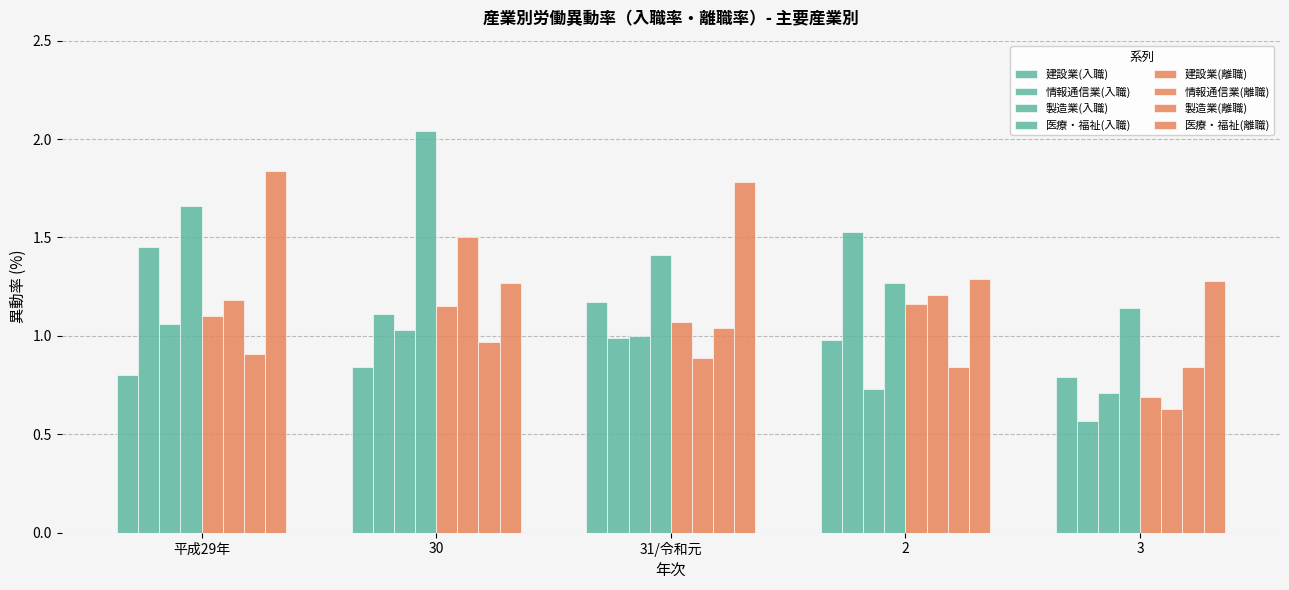

How many series are shown in this chart?

8